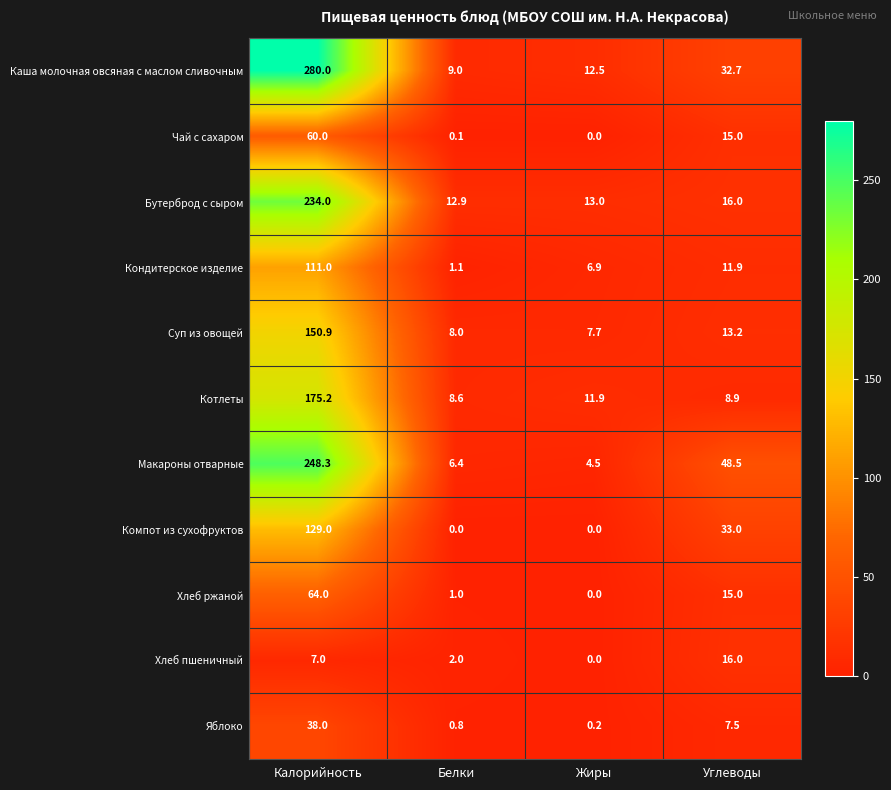

List the series in order of their peak value, highest first.

Каша молочная овсяная с маслом сливочным, Макароны отварные, Бутерброд с сыром, Котлеты, Суп из овощей, Компот из сухофруктов, Кондитерское изделие, Хлеб ржаной, Чай с сахаром, Яблоко, Хлеб пшеничный